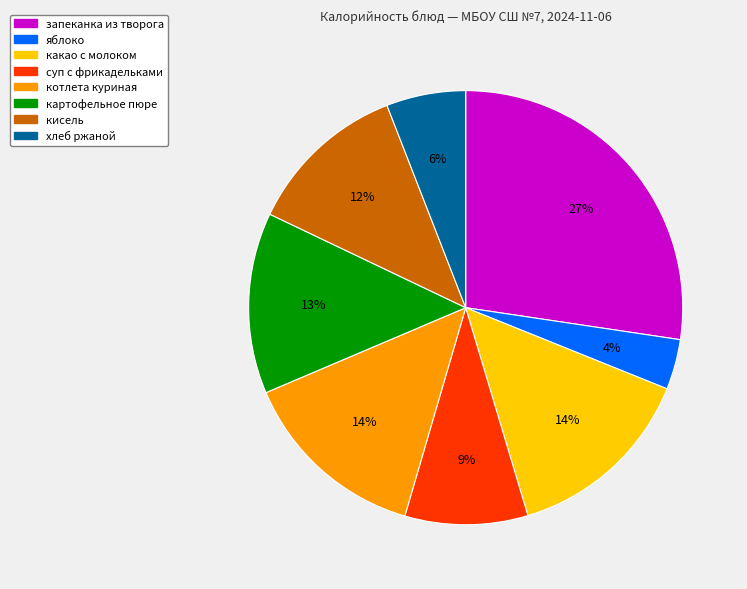

To the nearest percent, what is the difference between the картофельное пюре and какао с молоком slice percentages?

1%